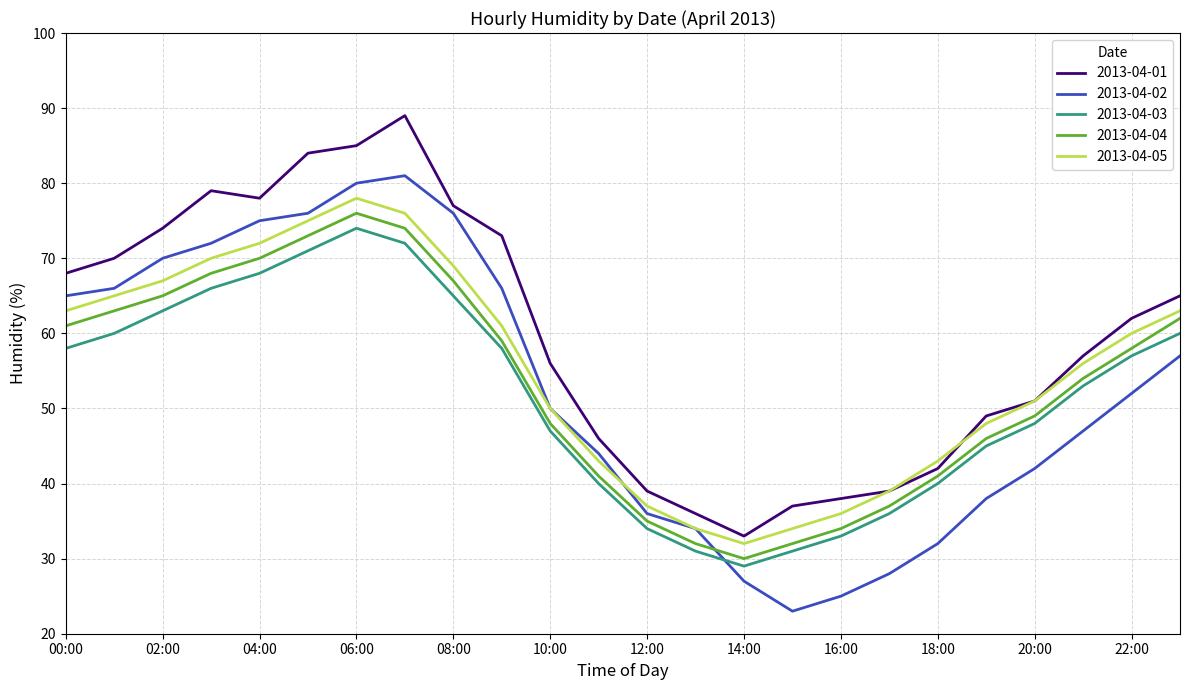

What is the greatest value displayed?

89